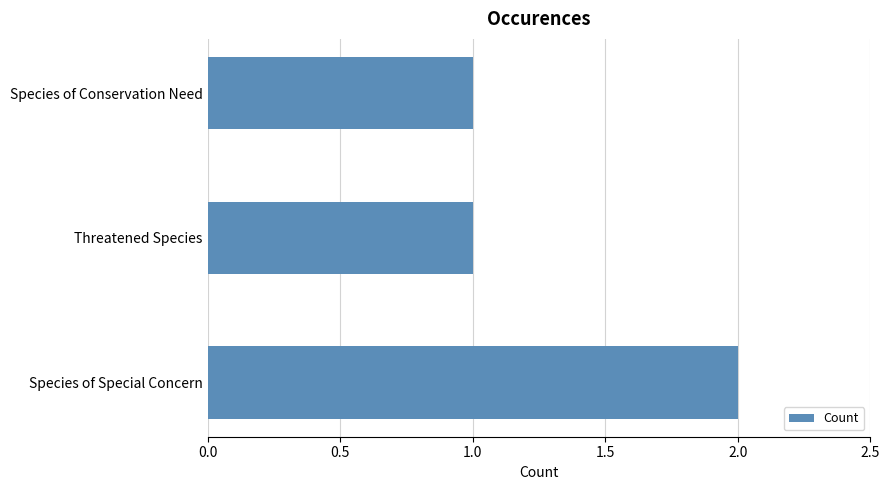

What is the average value?

1